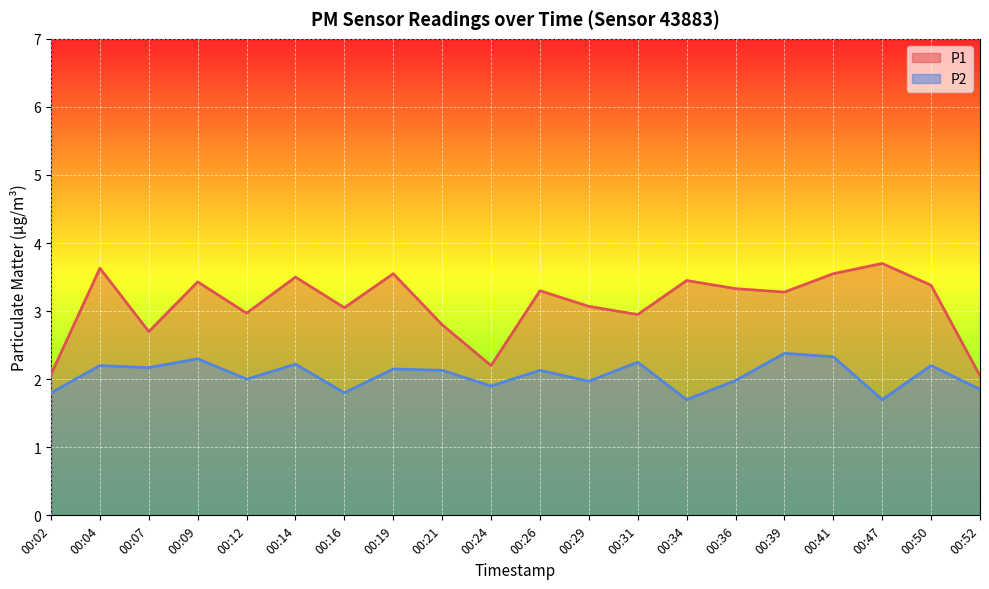

How many values in the P2 series exceed 2?

11